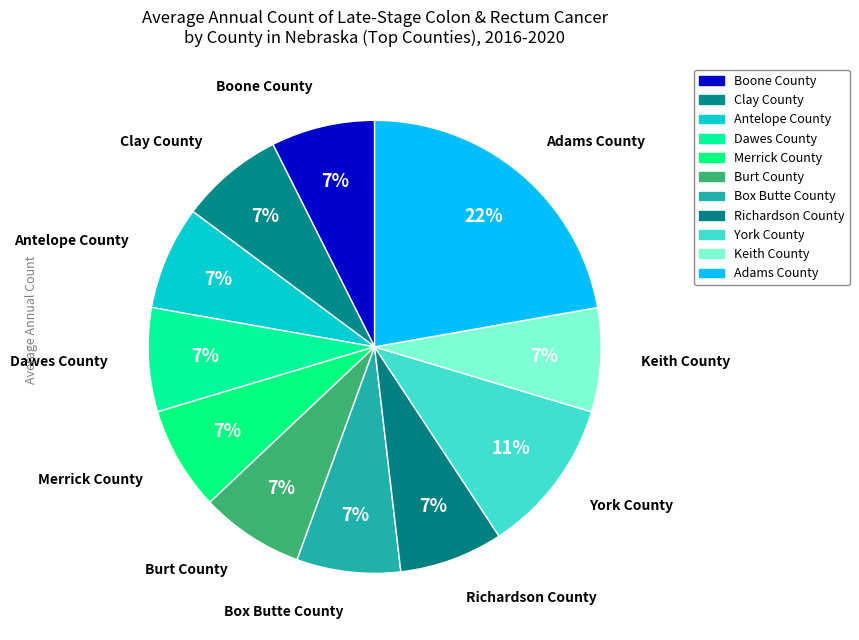

How many slices are in this pie chart?

11